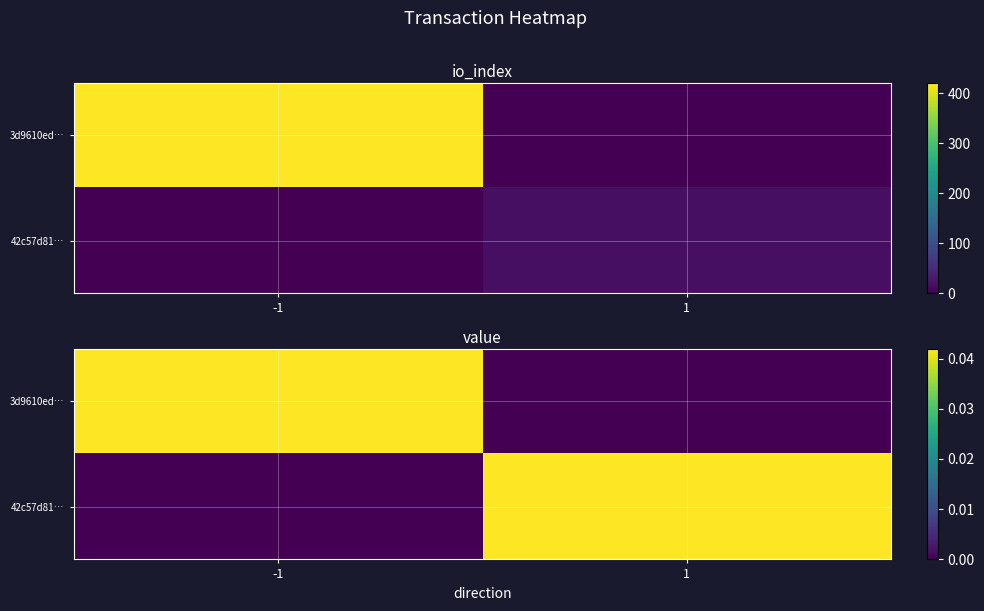

Which category has the highest value across all series?

-1